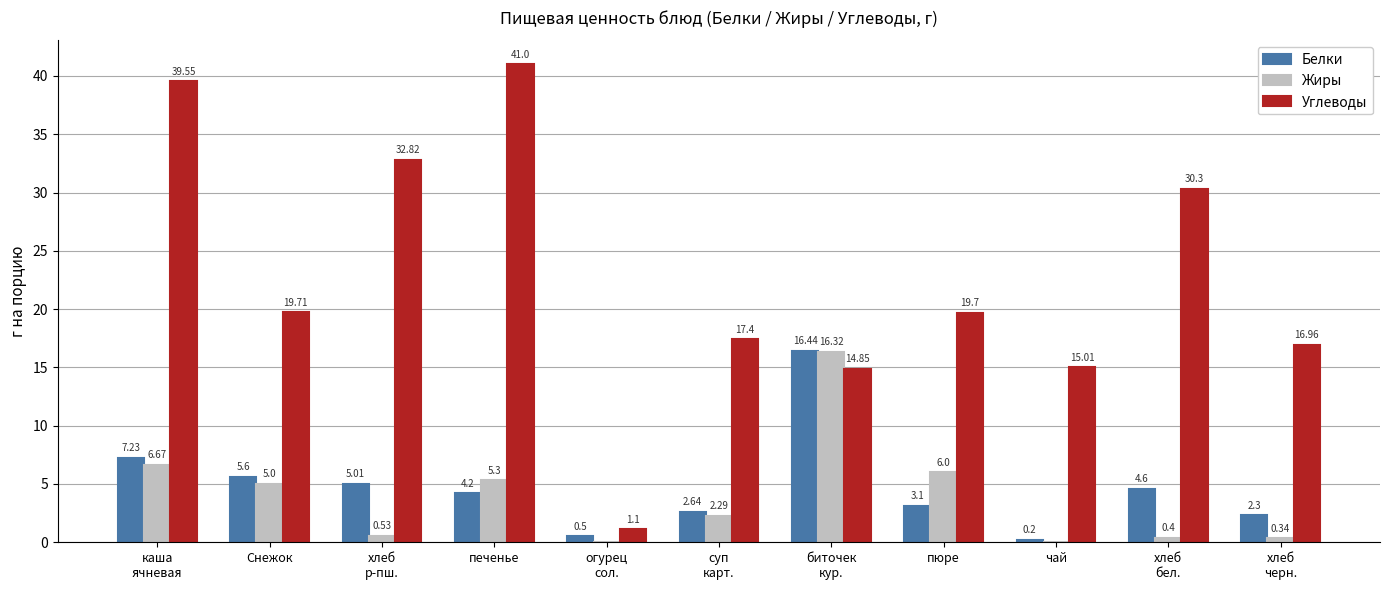

Which series has the largest total across all categories?

Углеводы